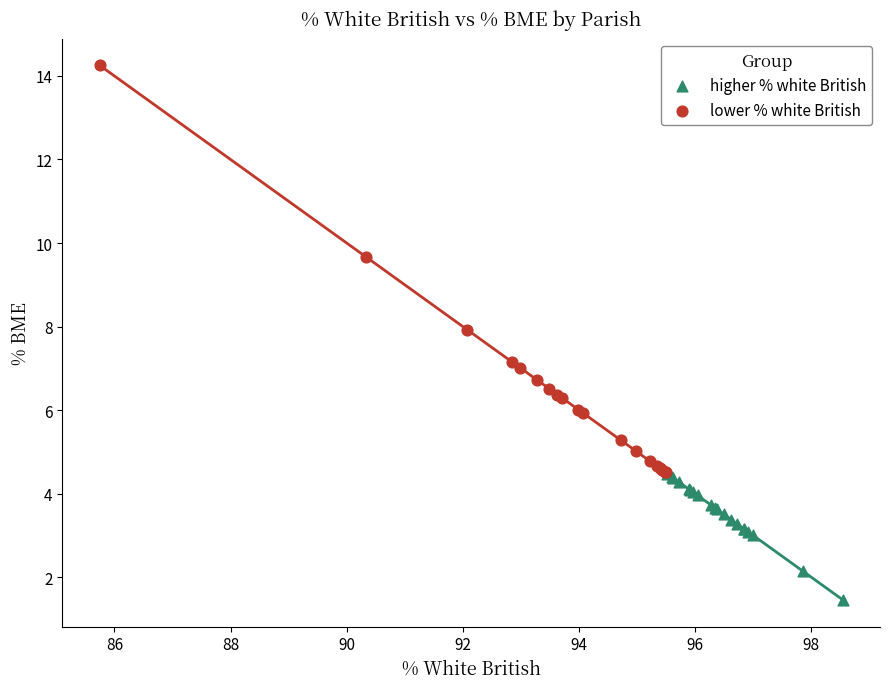

Which series contains the lowest Y value?

higher % white British